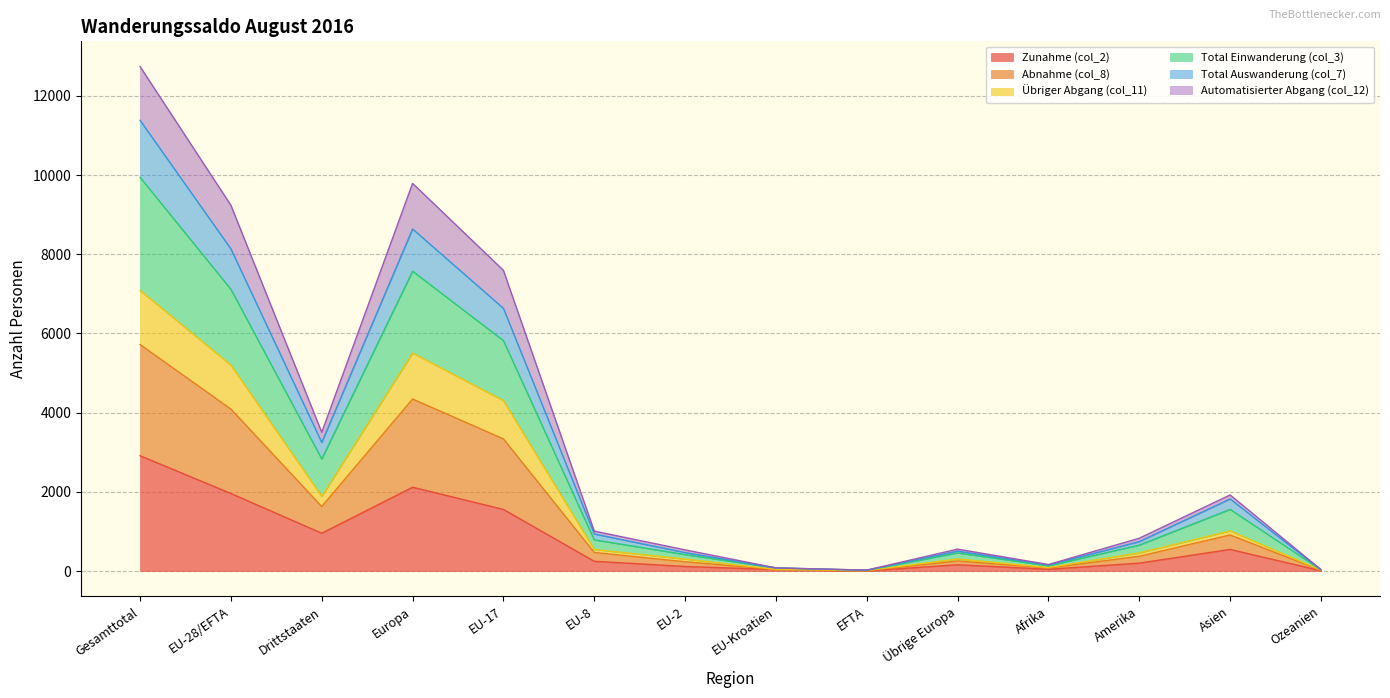

At which label does Zunahme (col_2) reach its peak?

Gesamttotal